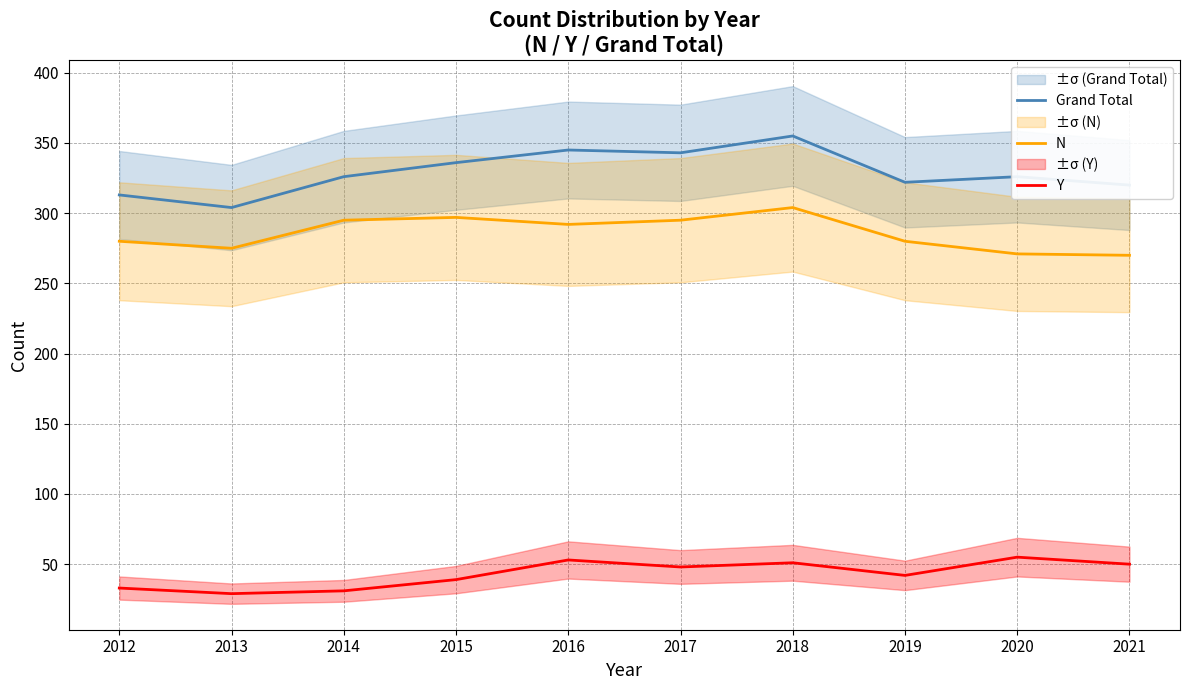

What is the value of the Grand Total point at the 3rd from the left?

326